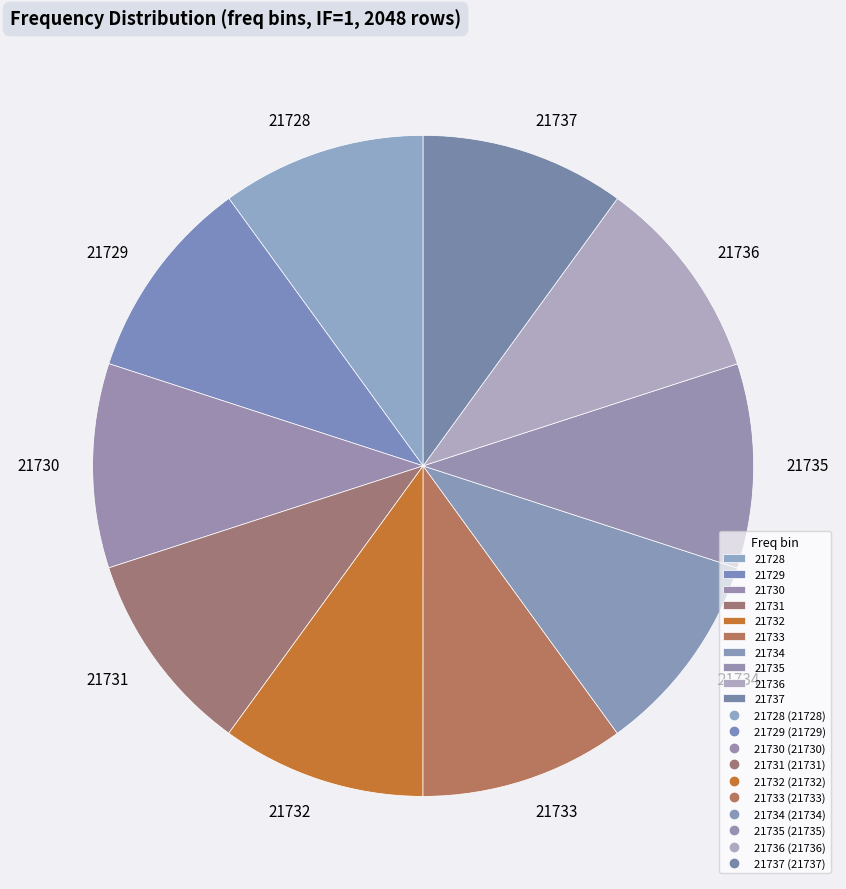

Does any single category account for the majority?

No